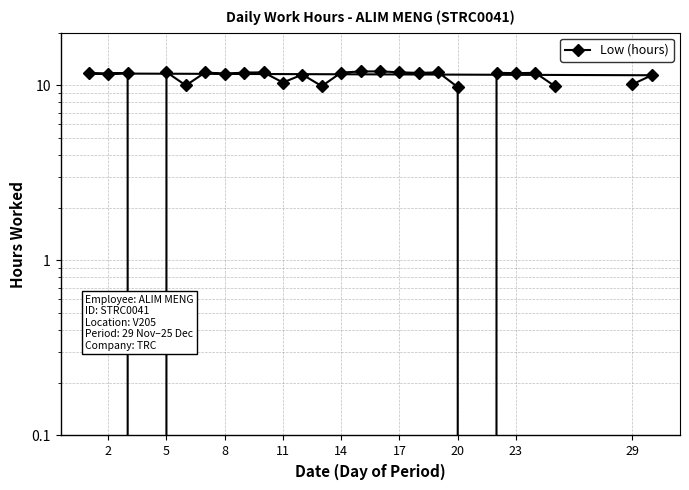

What is the difference between the maximum and second lowest values?

12.0